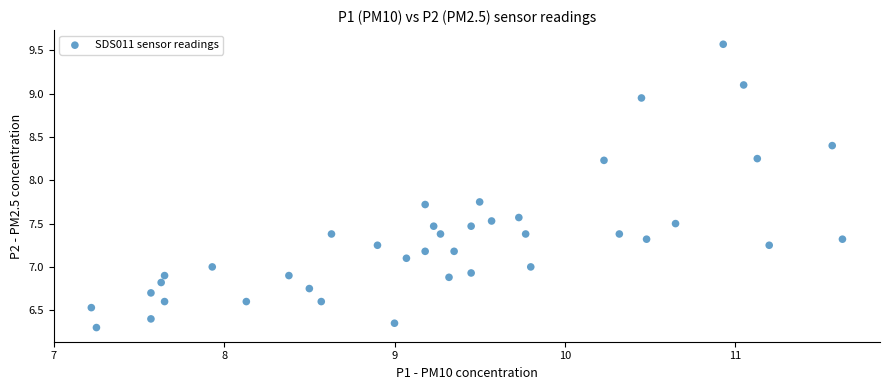

What is the range of X values (max minus min)?

4.4